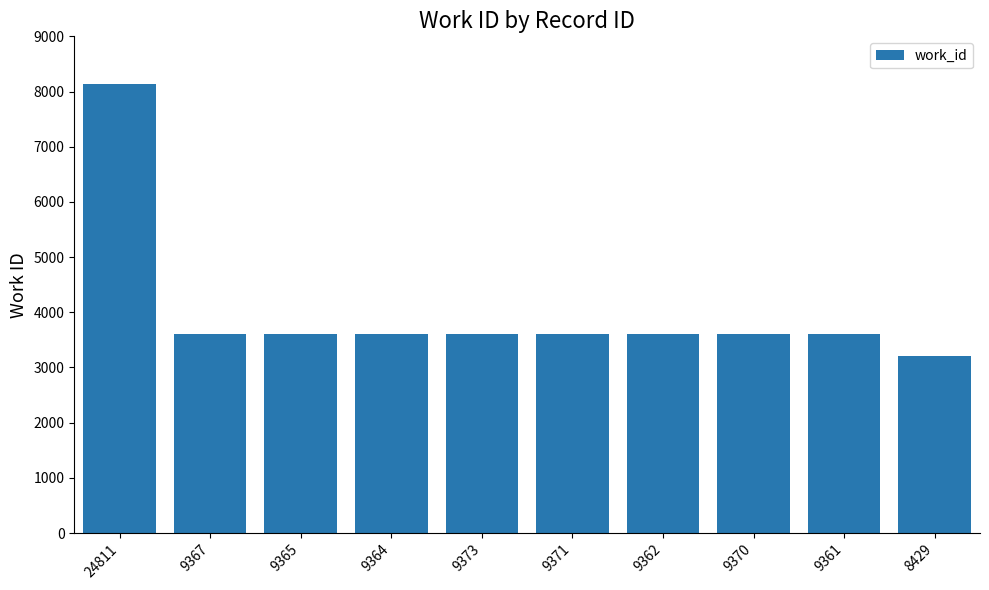

What is the label of the 3rd bar from the left?

9365